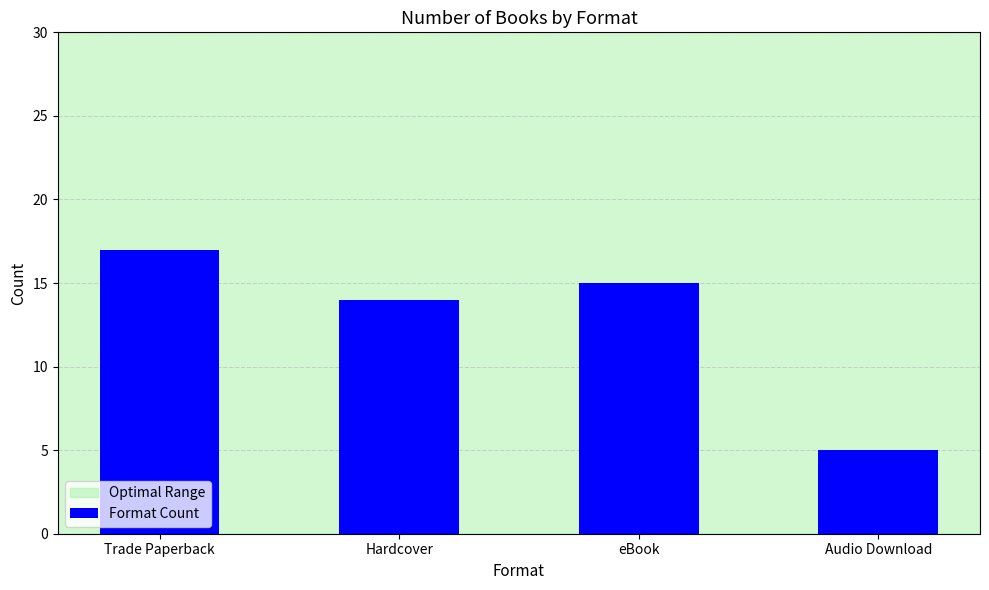

What is the sum of the values at Audio Download and Hardcover?

19